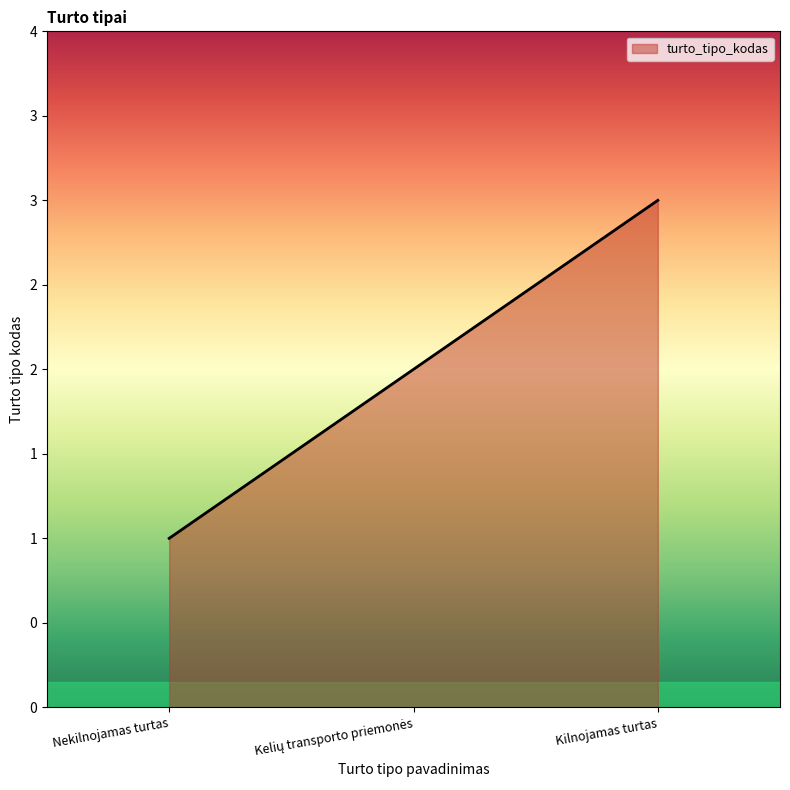

Rank the categories by value from lowest to highest.

Nekilnojamas turtas, Kelių transporto priemonės, Kilnojamas turtas